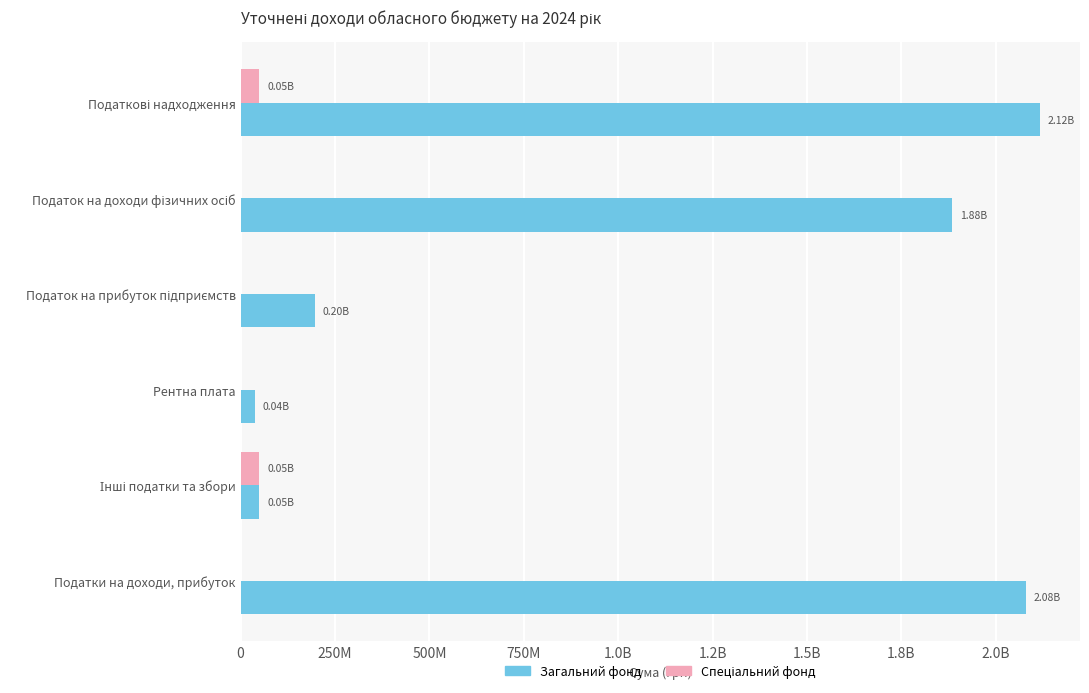

What is the difference between the maximum and minimum values in the Загальний фонд series?

2079962700